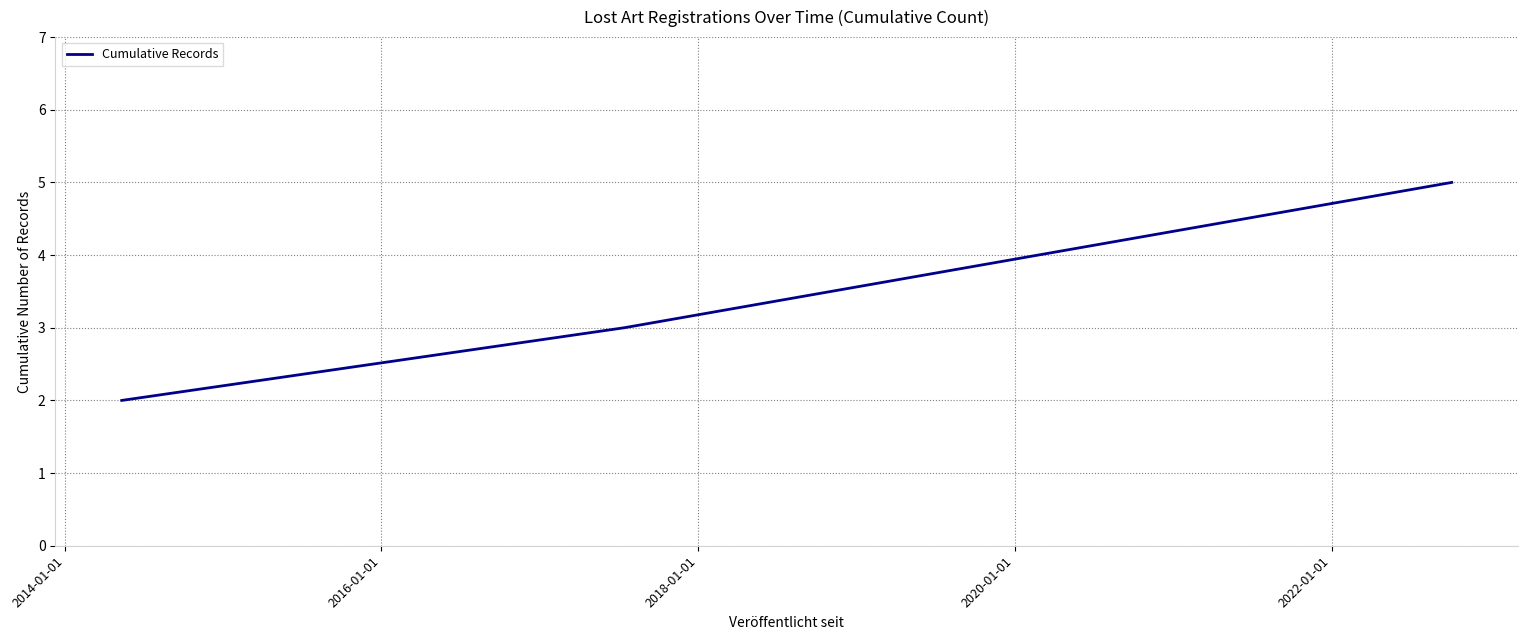

What is the greatest value displayed?

5